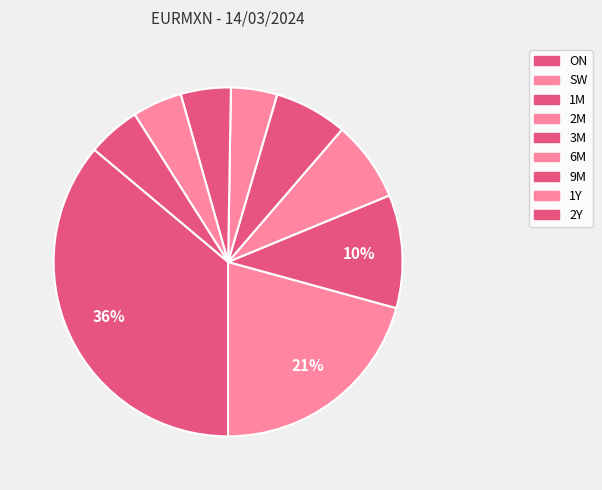

Which has a higher value, 1Y or 9M?

9M